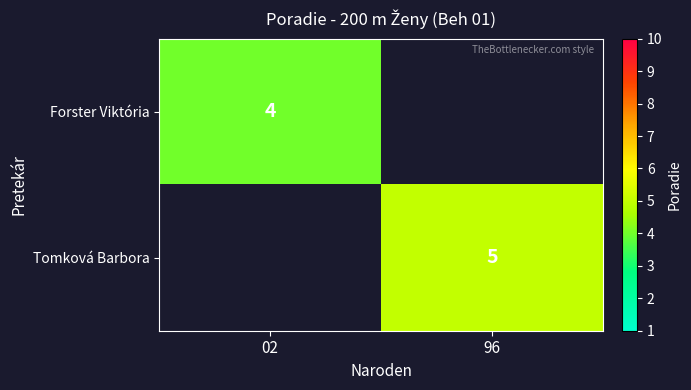

The Forster Viktória series shows 4 at 02. True or false?

True